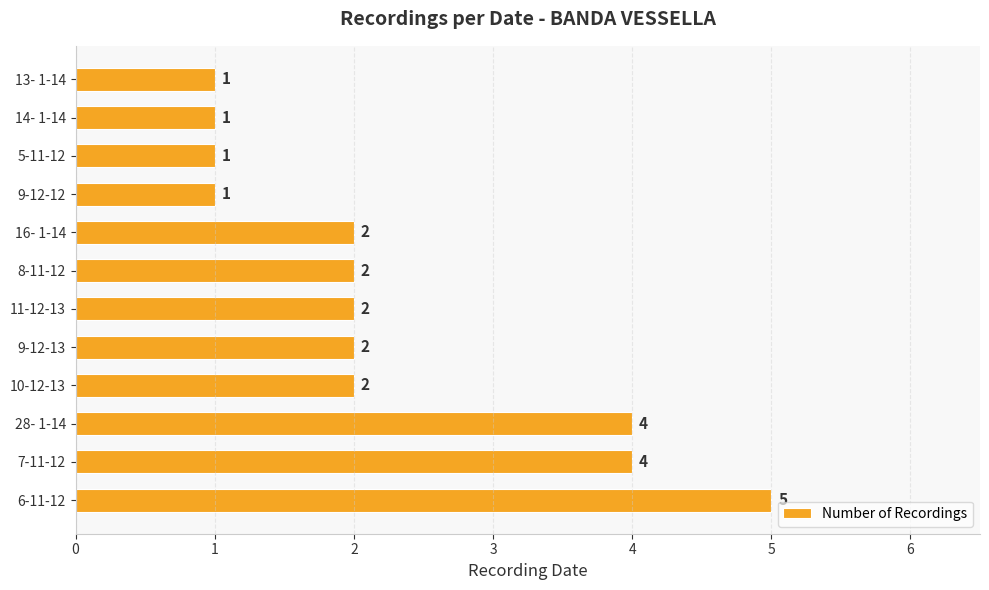

Which category has the highest value across all series?

6-11-12